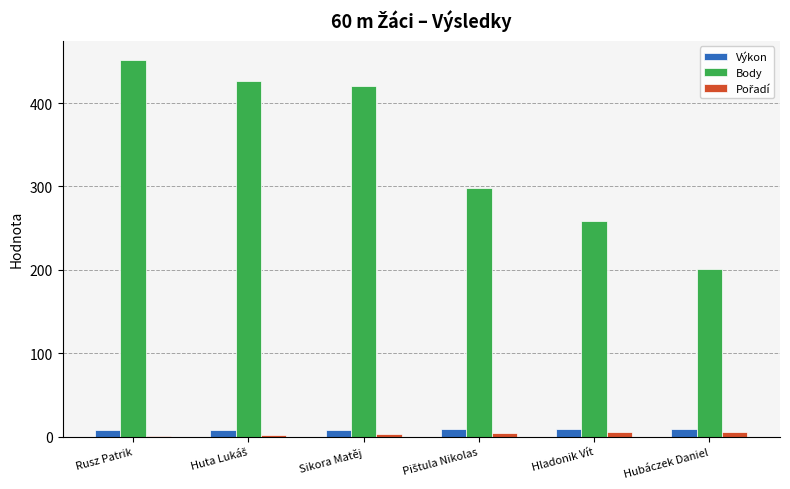

Which label corresponds to the largest value in the chart?

Rusz Patrik